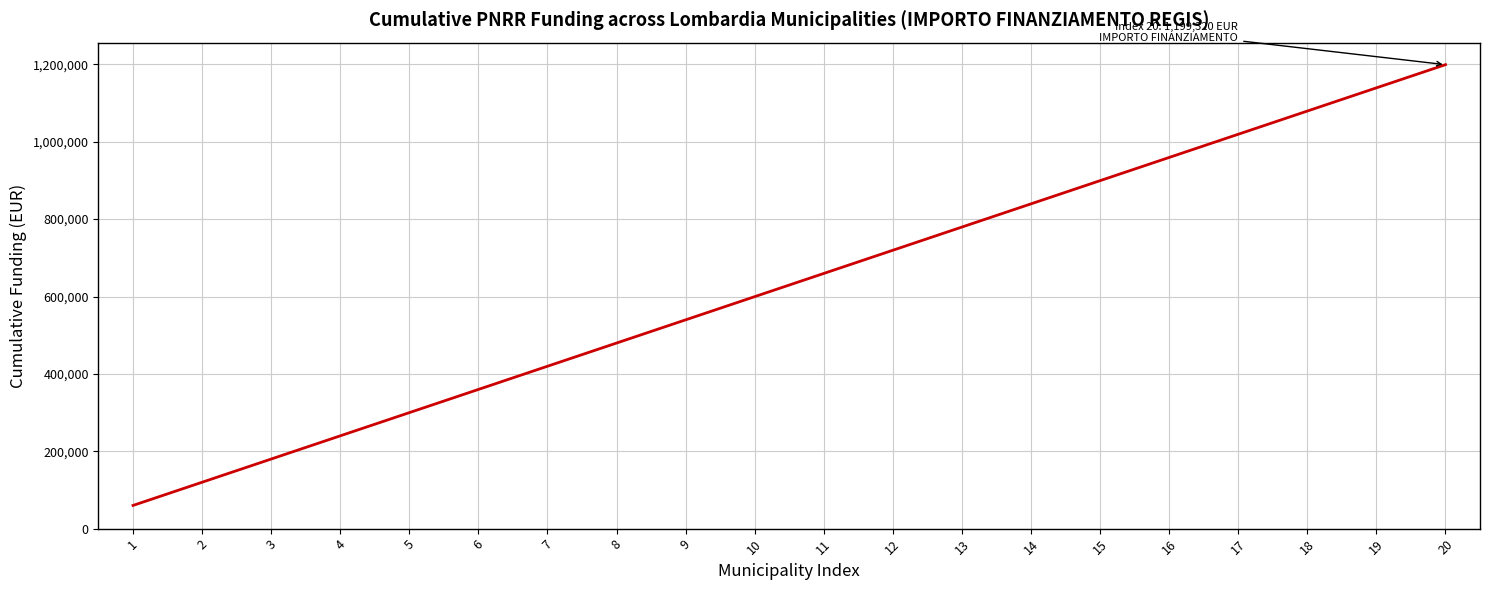

The value at 12 is 1328326. True or false?

False